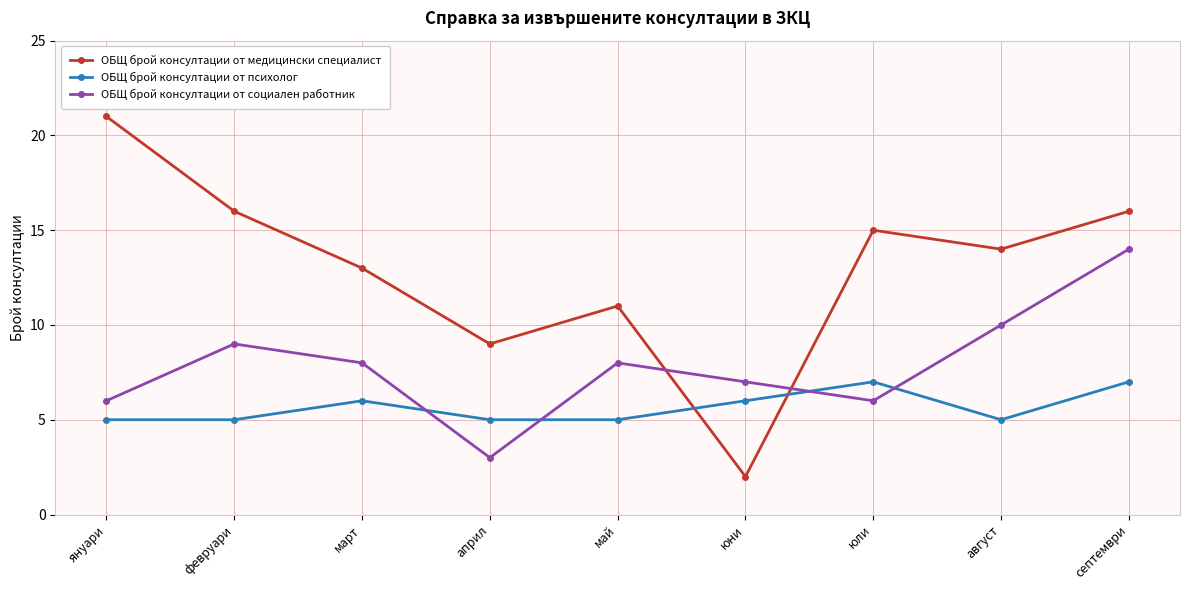

What value does the ОБЩ брой консултации от психолог series have at април?

5